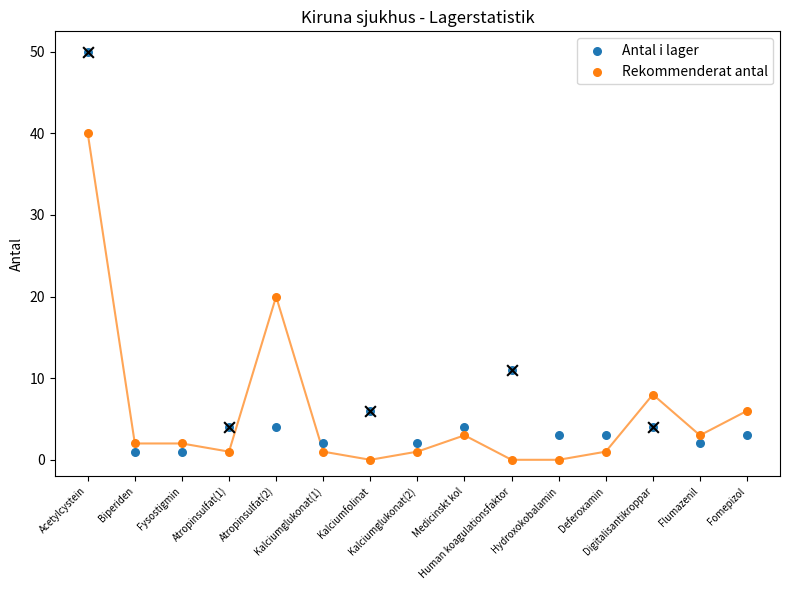

At how many categories does at least one series exceed 31?

1